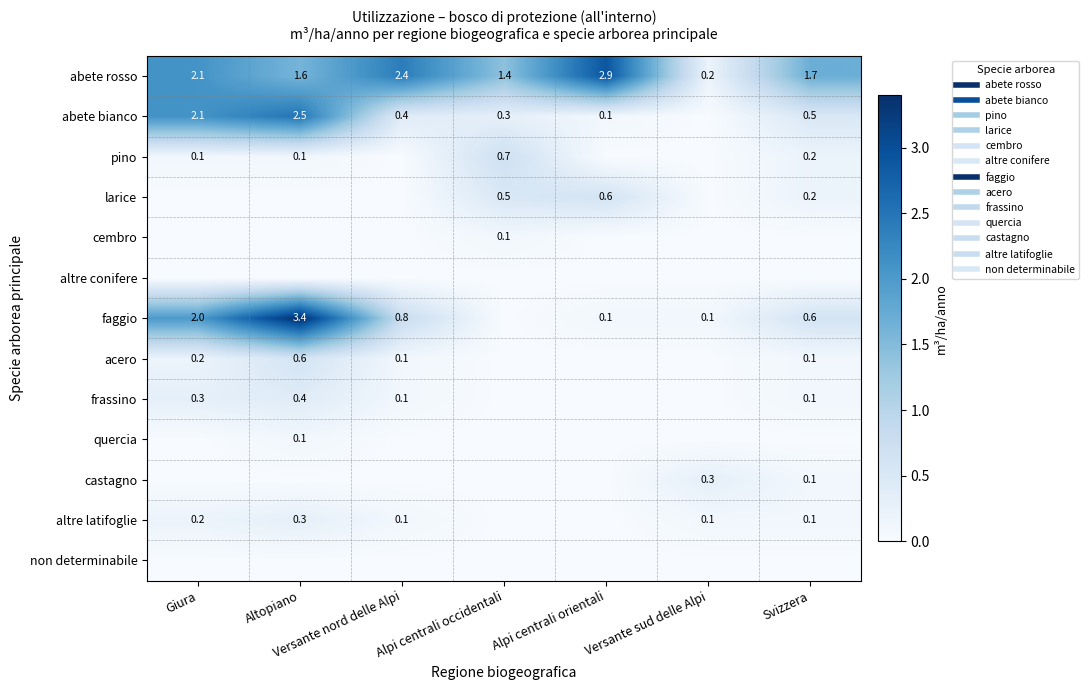

Which series has the largest total across all categories?

abete rosso